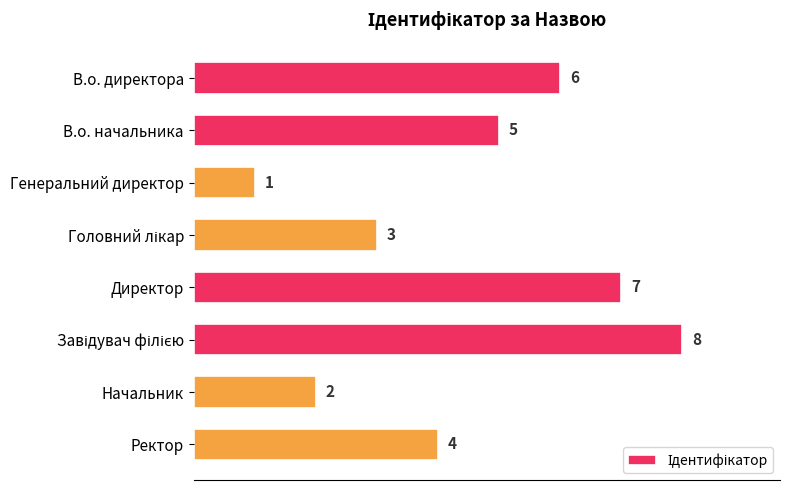

Count the number of data series in this chart.

1